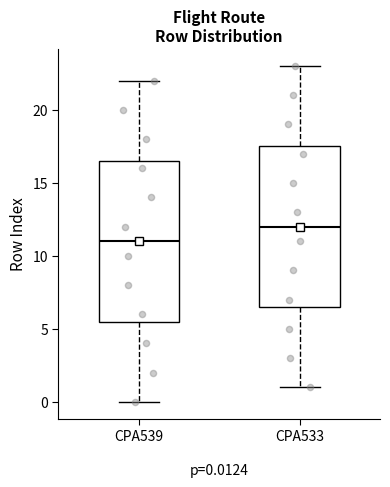

Which box's median line is the lowest?

CPA539